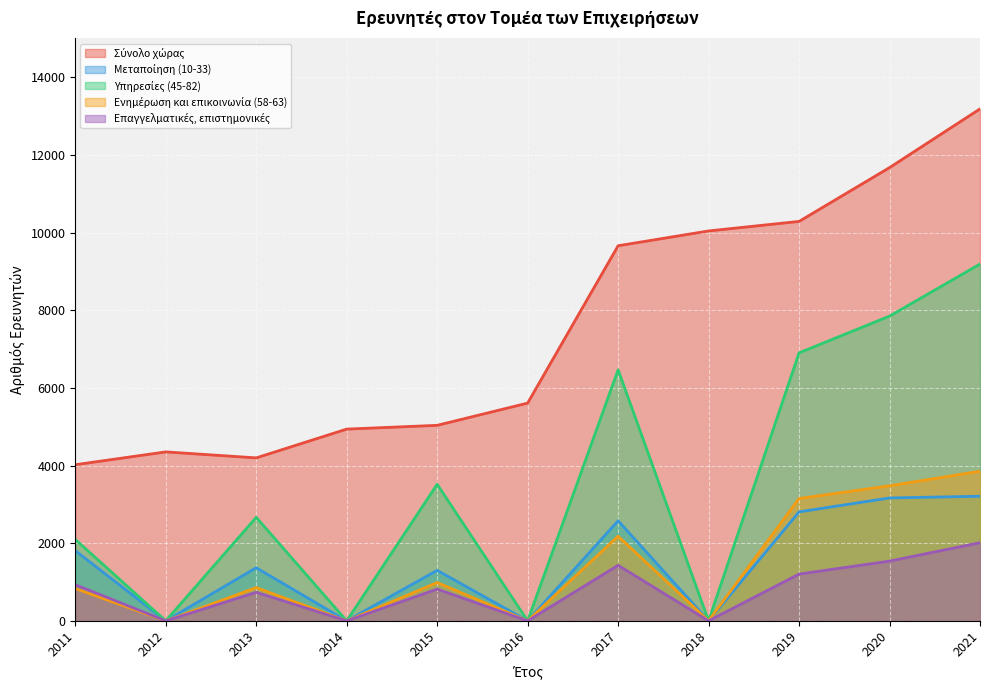

Reading left to right, what are all the values shown in this chart?

Σύνολο χώρας: 4021.0	4351.0	4197.0	4938.0	5035.0	5608.0	9660.0	10041.0	10286.4	11672.0	13184.2
Μεταποίηση (10-33): 1808.0	0.0	1367.0	0.0	1300.0	0.0	2577.0	0.0	2806.4	3165.0	3209.4
Υπηρεσίες (45-82): 2097.0	0.0	2666.0	0.0	3517.0	0.0	6465.0	0.0	6901.2	7848.0	9188.5
Ενημέρωση και επικοινωνία (58-63): 832.0	0.0	856.0	0.0	987.0	0.0	2180.0	0.0	3150.0	3478.0	3852.7
Επαγγελματικές, επιστημονικές: 932.0	0.0	735.0	0.0	818.0	0.0	1430.0	0.0	1204.7	1539.0	2012.4